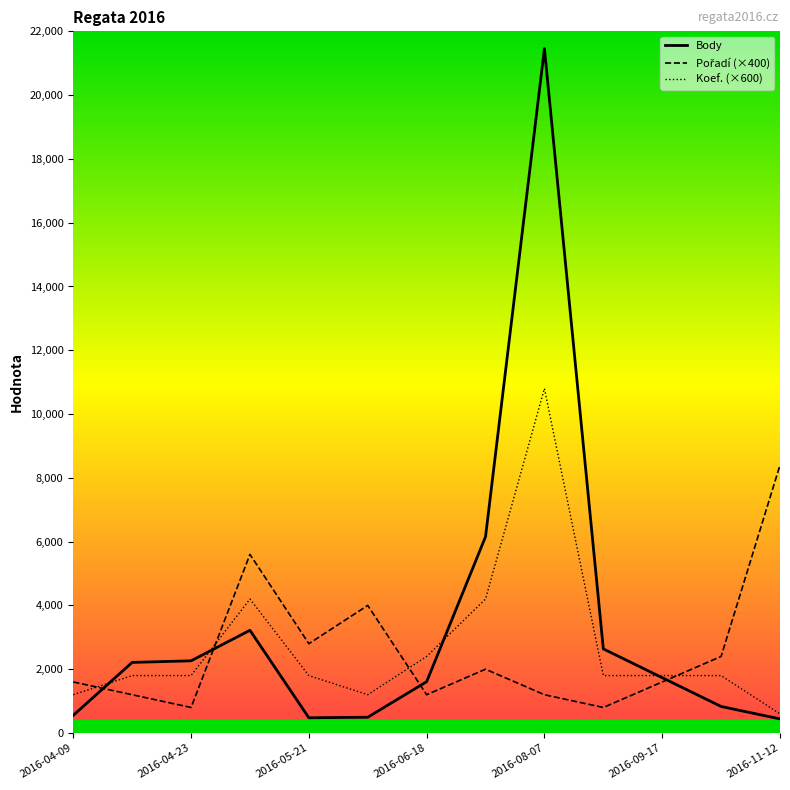

What is the average value of the Koef. (×600) series?

2723